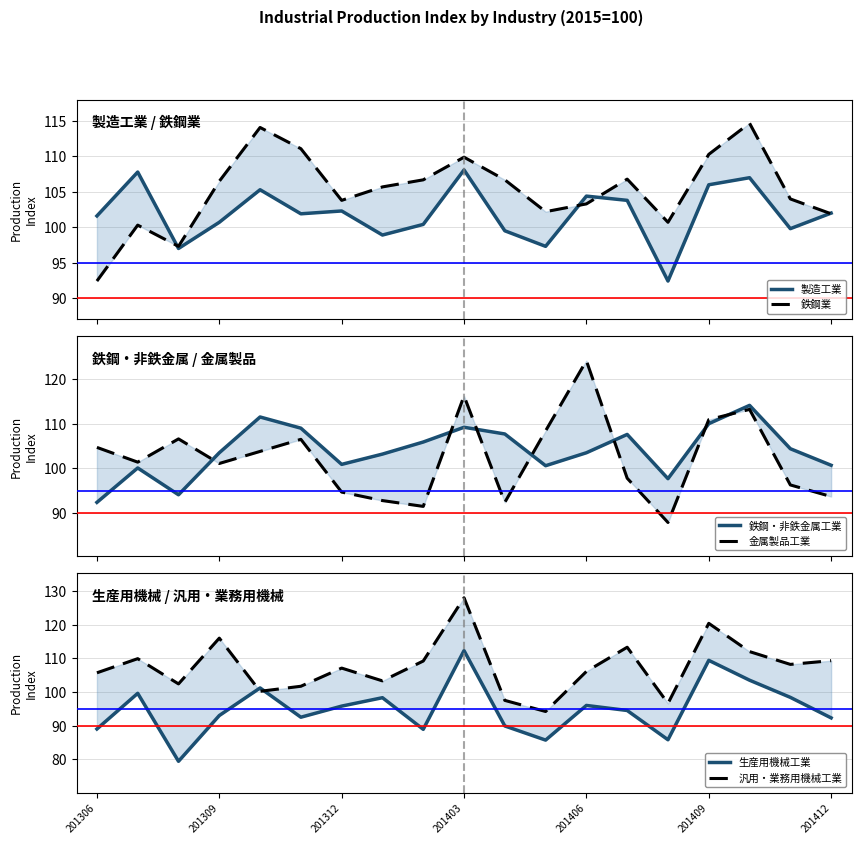

What is the total value across all series at 201403?

683.7